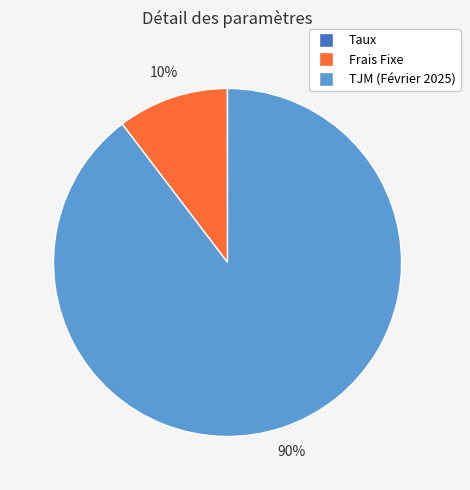

To the nearest percent, what portion does Frais Fixe represent?

10%